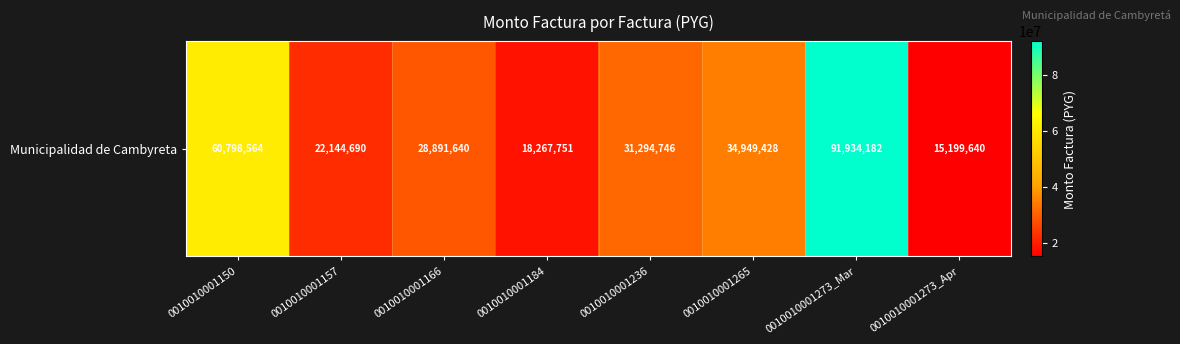

Which has a higher value, 0010010001236 or 0010010001166?

0010010001236